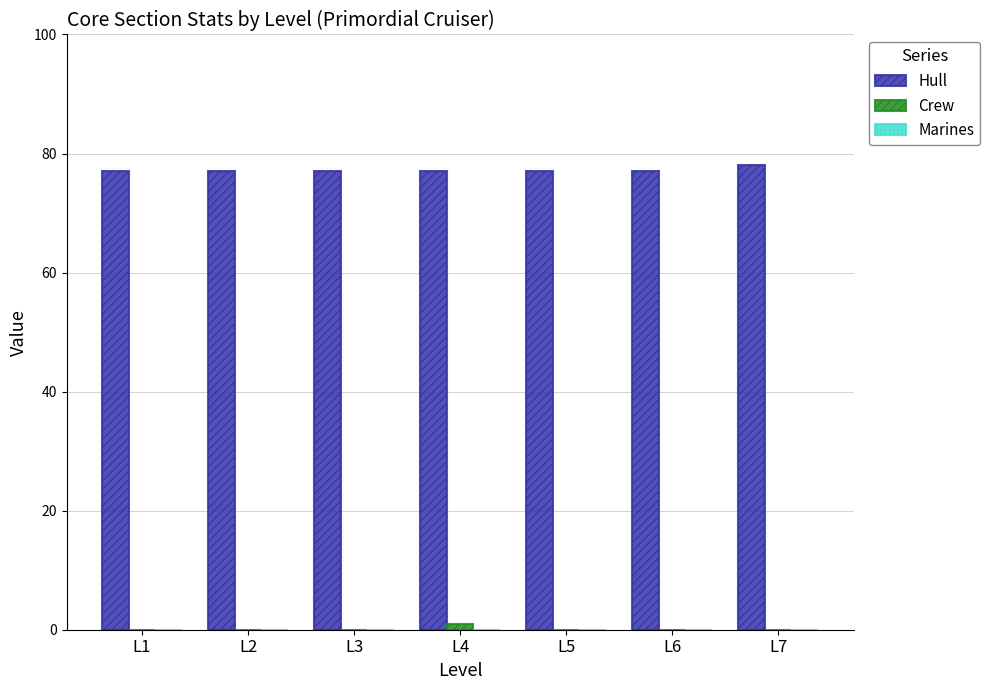

Is it true that Hull equals 110 at L3?

False